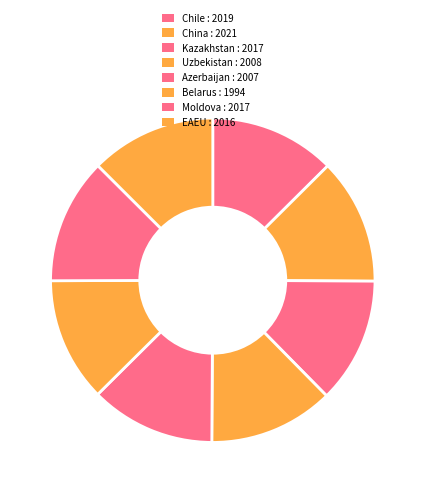

How many slices are in this pie chart?

8